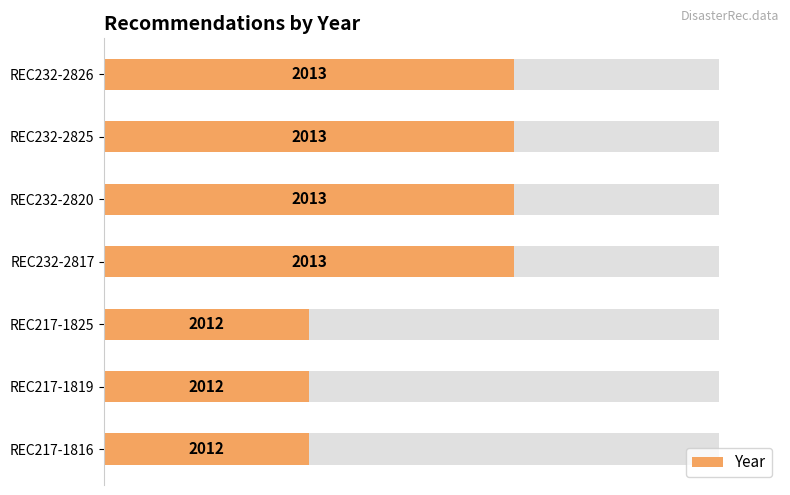

The value at REC232-2817 is 66.7. True or false?

True